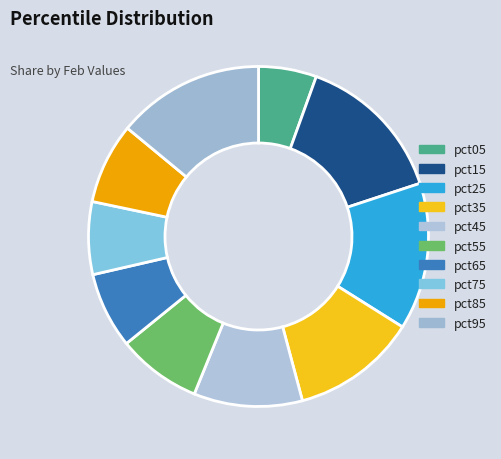

Is there a majority slice in this chart?

No